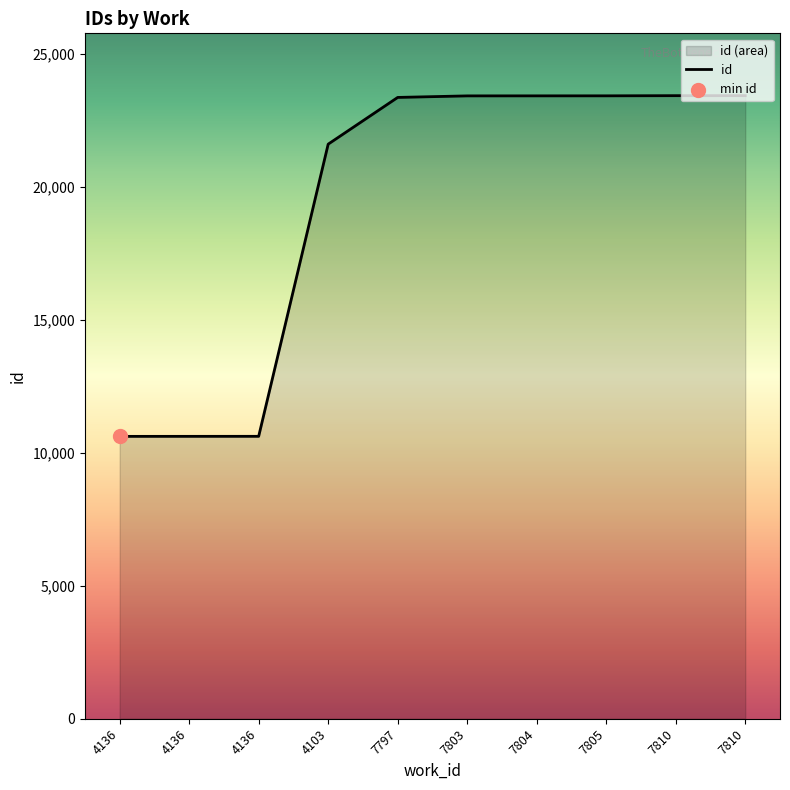

What is the change in value from 4136 to 7804?

+12797